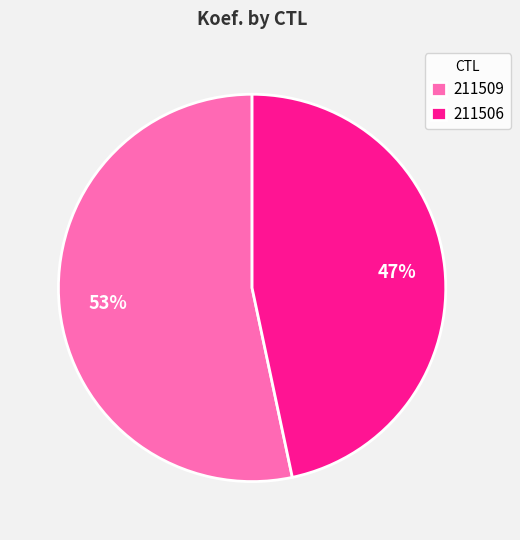

The 211506 slice represents 47% of the pie. True or false?

True